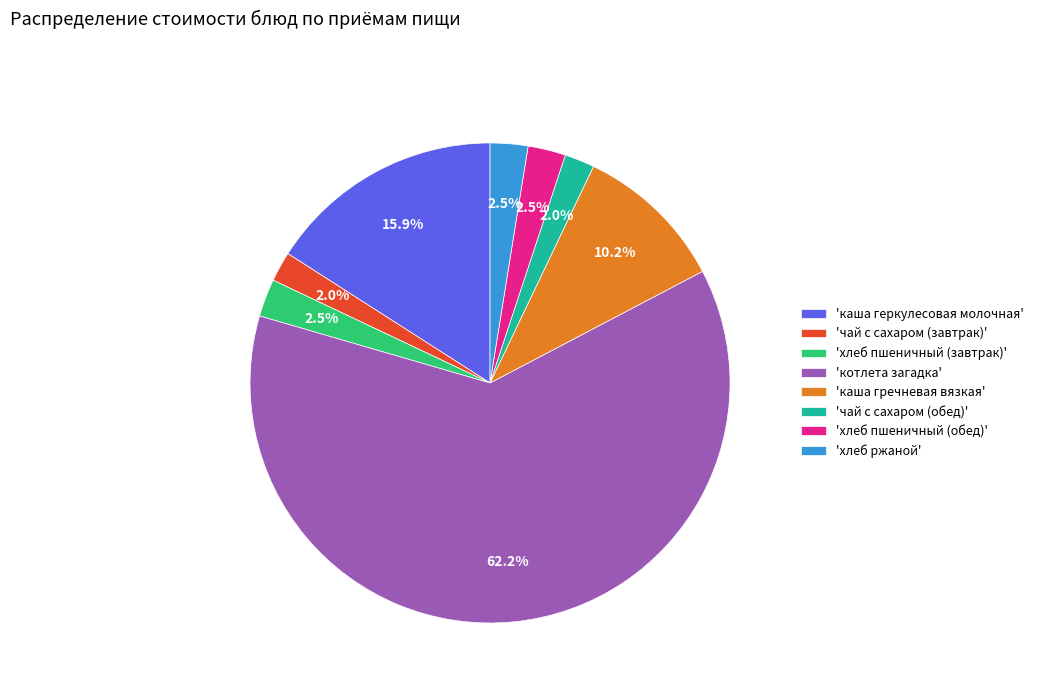

What is the majority slice?

'котлета загадка'